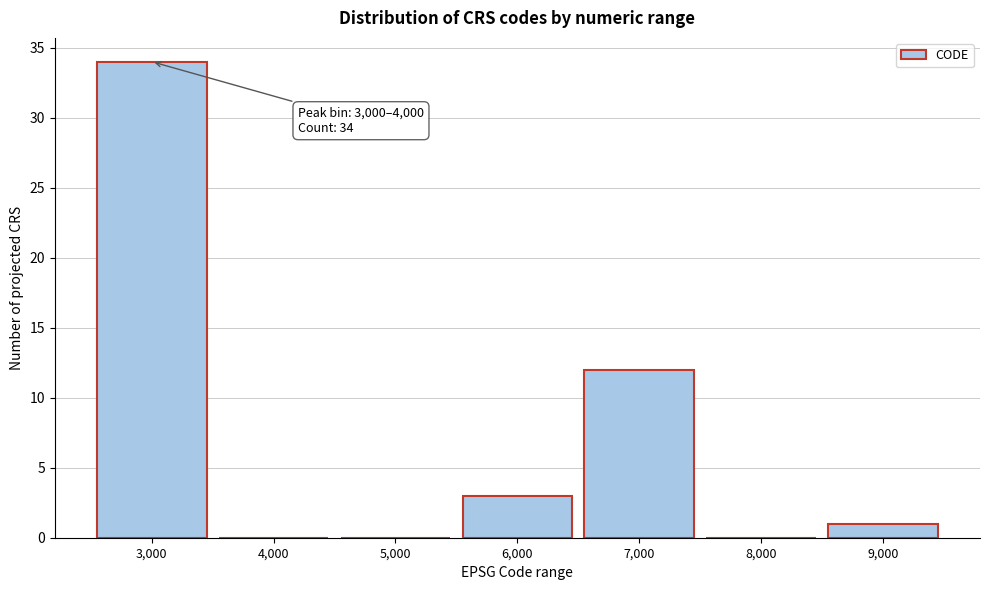

Reading left to right, list all the values displayed in this chart.

3,000=34	4,000=0	5,000=0	6,000=3	7,000=12	8,000=0	9,000=1